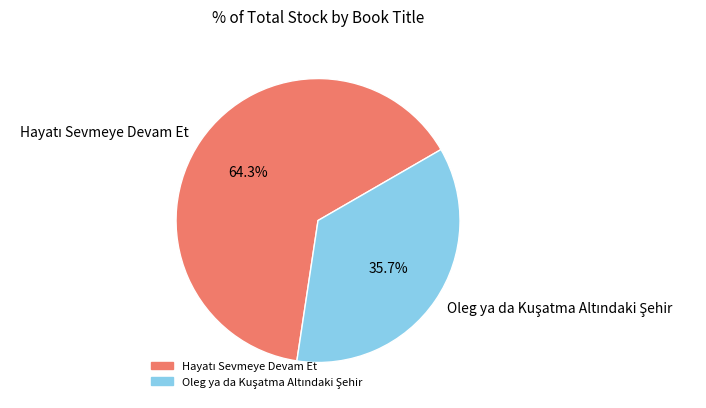

What is the ratio of the value at Oleg ya da Kuşatma Altındaki Şehir to the value at Hayatı Sevmeye Devam Et?

0.6